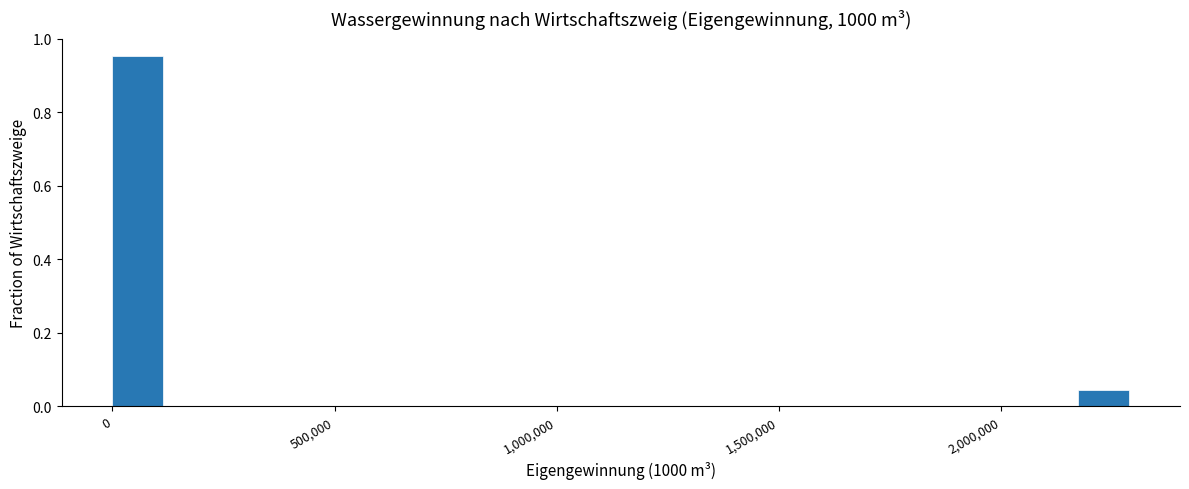

Read against the x-axis, roughly where is the centre of the tallest bar?

50000